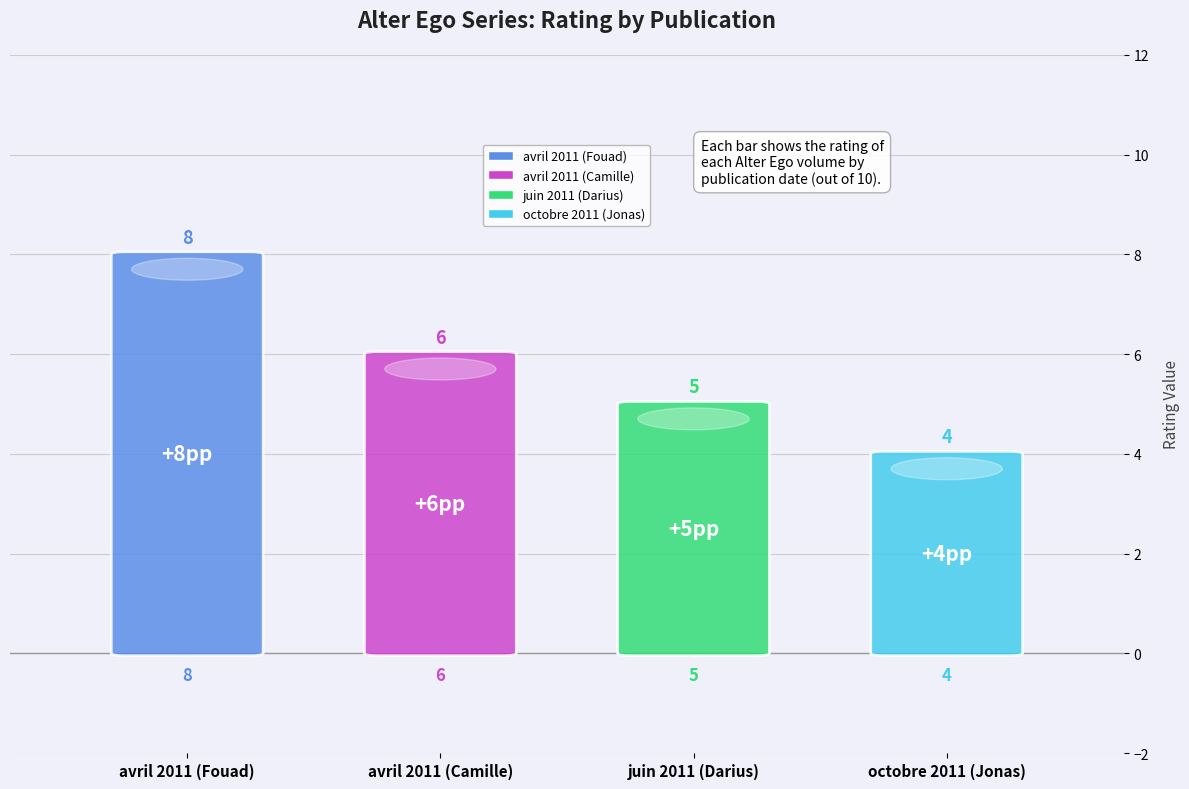

How many bars are there in total?

4